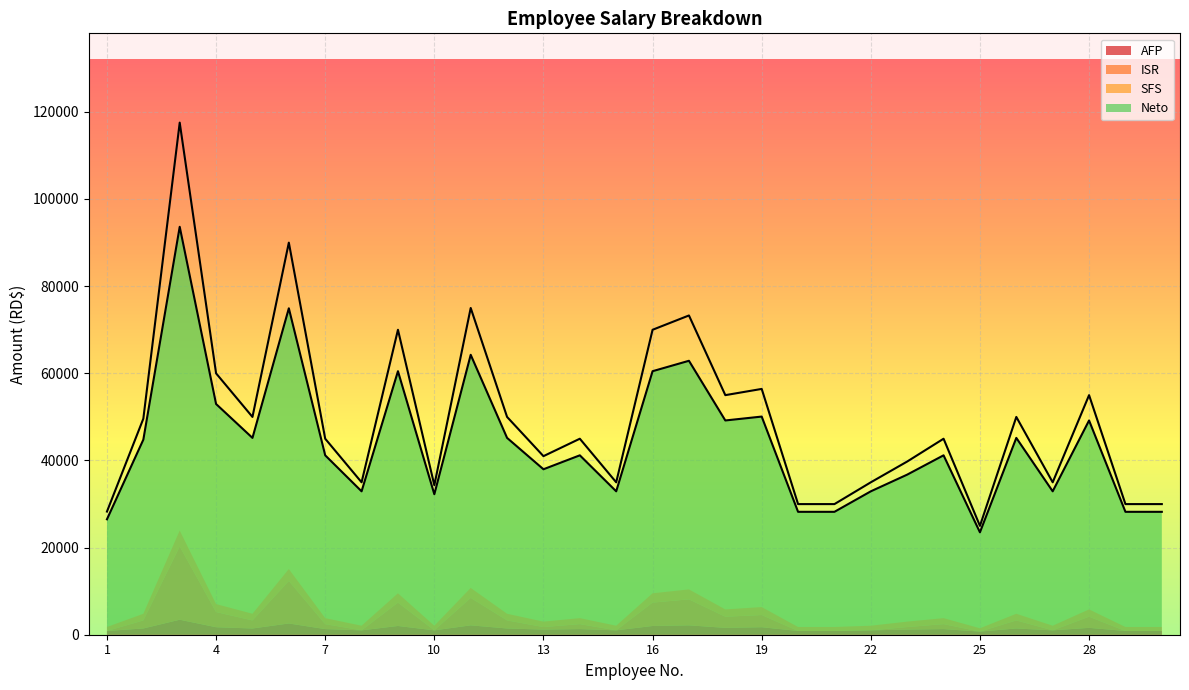

Which label corresponds to the smallest value in the chart?

1